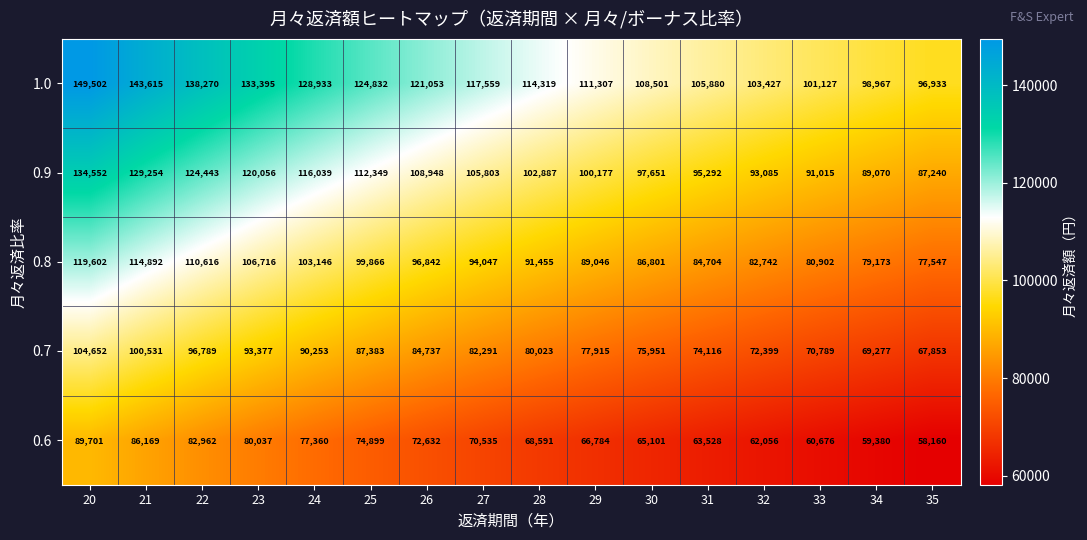

The value of 0.9 at 24 is 56462. True or false?

False